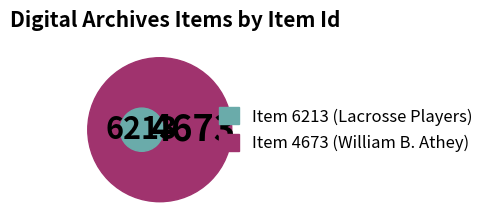

To the nearest percent, what is the difference between the largest and smallest slice percentages?

14%